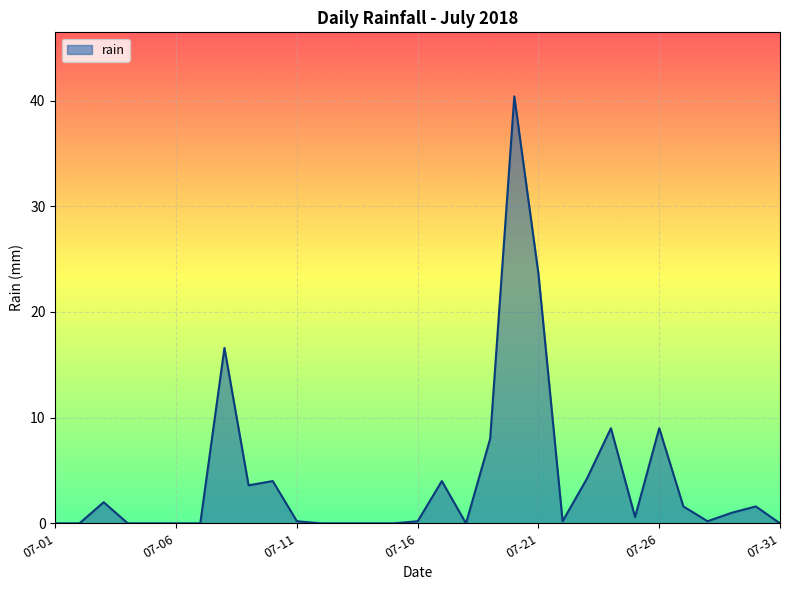

What is the greatest value displayed?

40.4